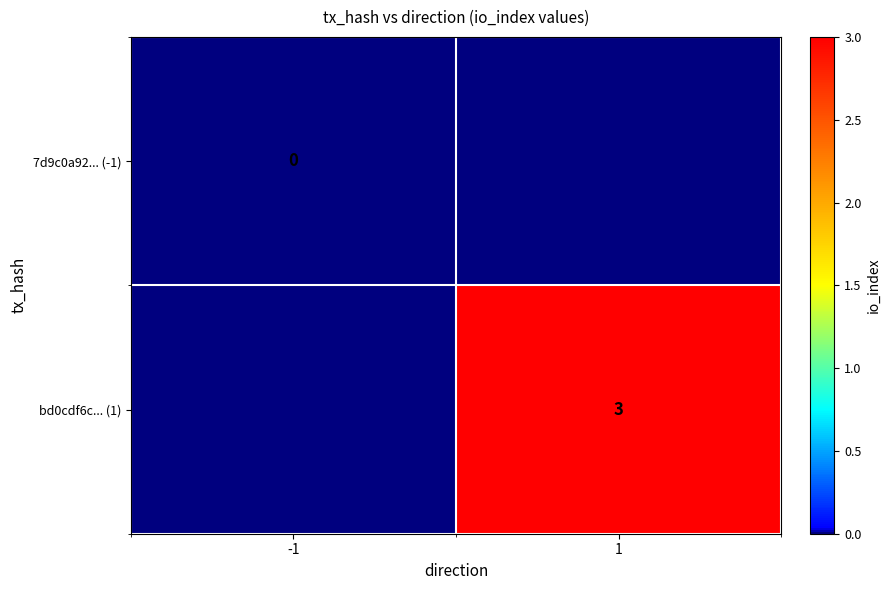

True or false: bd0cdf6c... (1) has a value of 2 at 1.

False